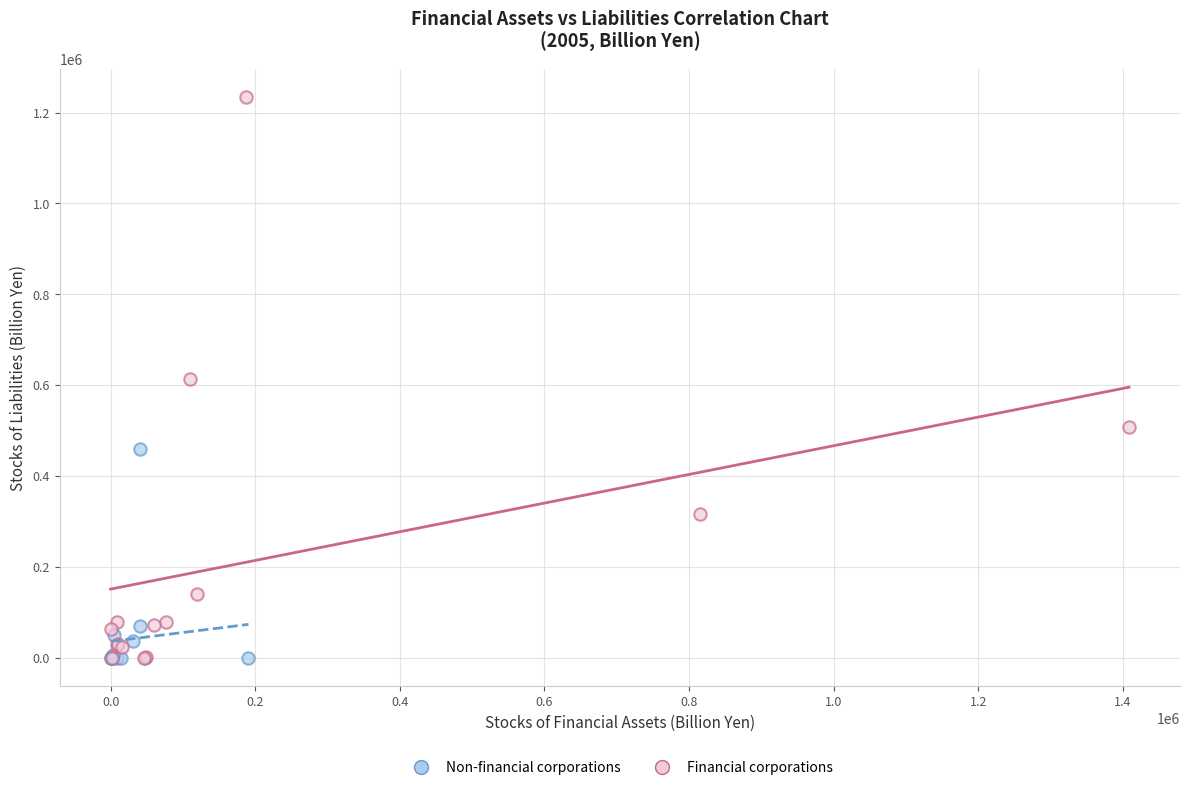

What are all the series names shown in the legend?

Non-financial corporations, Financial corporations